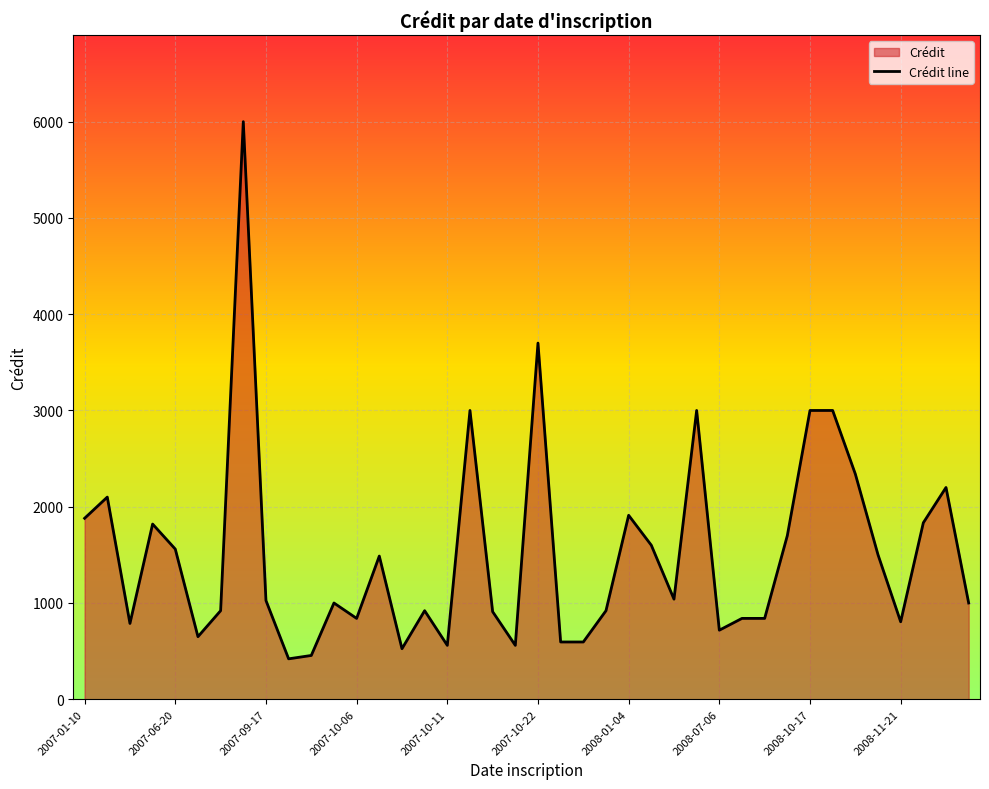

What is the smallest value displayed?

420.0